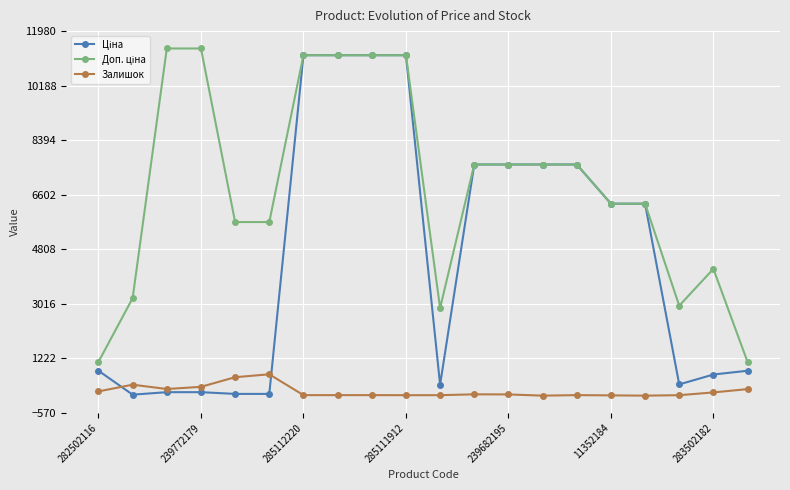

What is the greatest value displayed?

11410.0